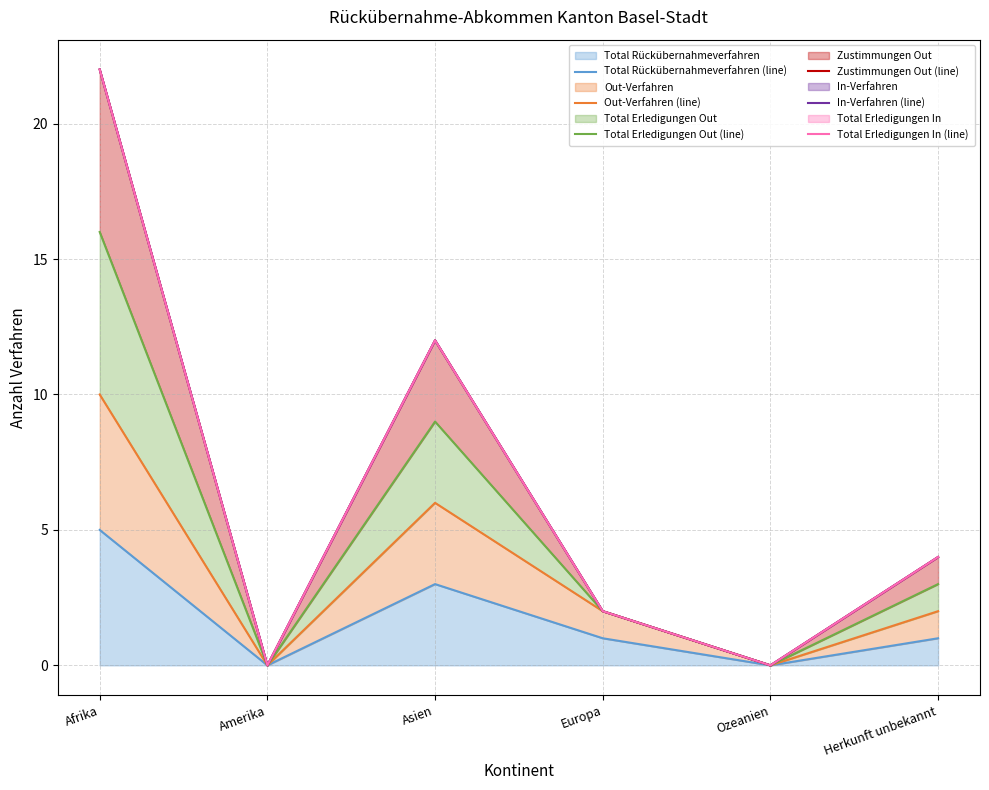

How many series are shown in this chart?

6